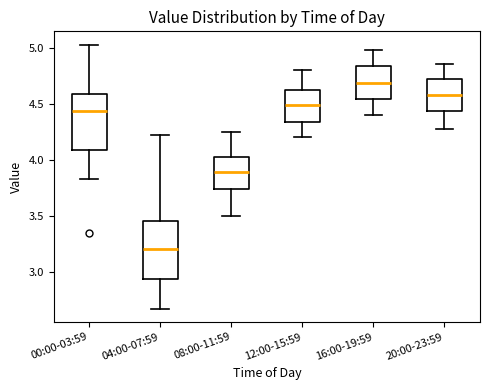

Reading left to right, read every box against the y-axis: the position of its median line, the range the box covers, and the ends of its whiskers. The values are not printed on the chart, so give them approximately, as read against the axis.

00:00-03:59: median 4.45, box 4.10 to 4.60, whiskers 3.85 to 5.05
04:00-07:59: median 3.20, box 2.95 to 3.45, whiskers 2.65 to 4.20
08:00-11:59: median 3.90, box 3.75 to 4.05, whiskers 3.50 to 4.25
12:00-15:59: median 4.50, box 4.35 to 4.65, whiskers 4.20 to 4.80
16:00-19:59: median 4.70, box 4.55 to 4.85, whiskers 4.40 to 5.00
20:00-23:59: median 4.60, box 4.45 to 4.70, whiskers 4.30 to 4.85